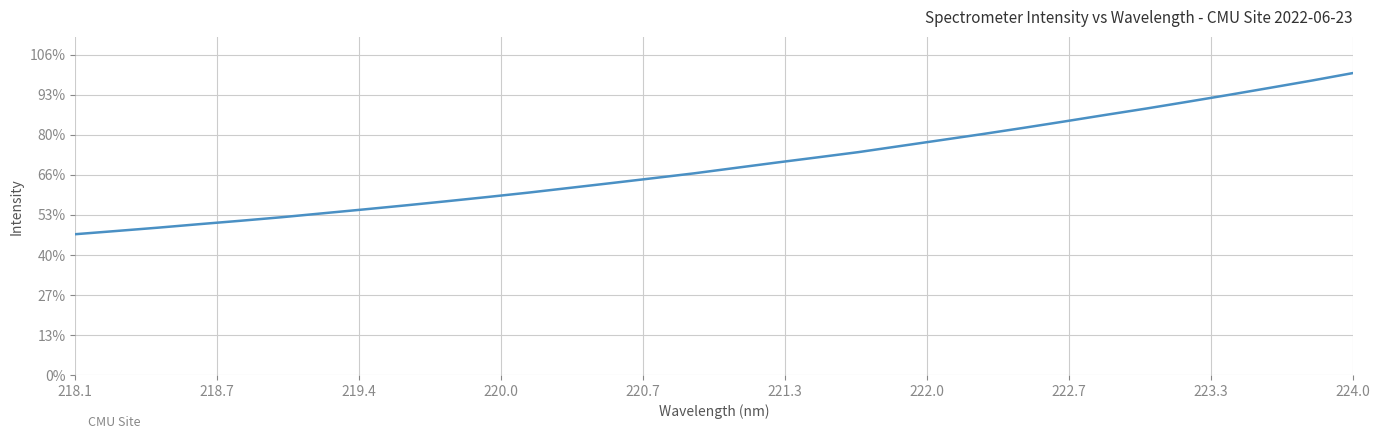

Reading left to right, transcribe all the data shown in this chart.

3519.5	3600.3	3682.1	3769.5	3854.2	3942.8	4040.7	4137.7	4237.5	4341.1	4447.5	4557.8	4675.8	4794.2	4914.5	5036.1	5170.6	5304.6	5435.0	5566.6	5716.1	5865.2	6014.6	6170.2	6330.9	6494.5	6654.9	6823.2	6994.5	7170.7	7348.6	7535.9